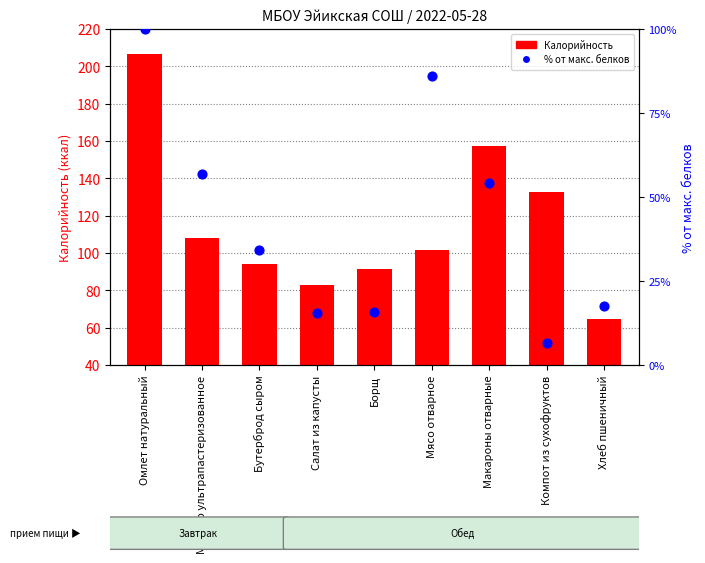

Which series contains the lowest Y value?

% от макс. белков